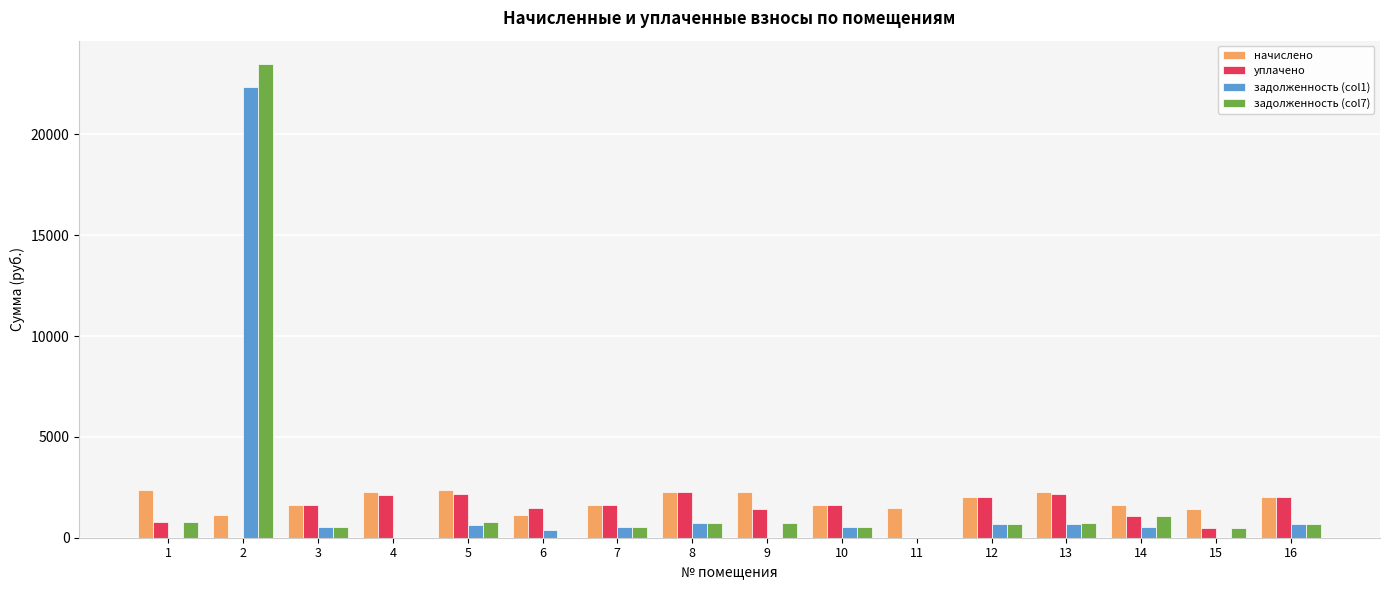

How many groups of bars are there?

16